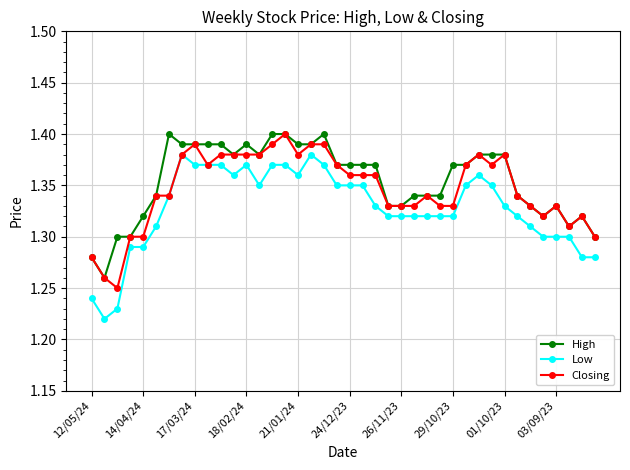

Which series has the largest range (max minus min)?

Low